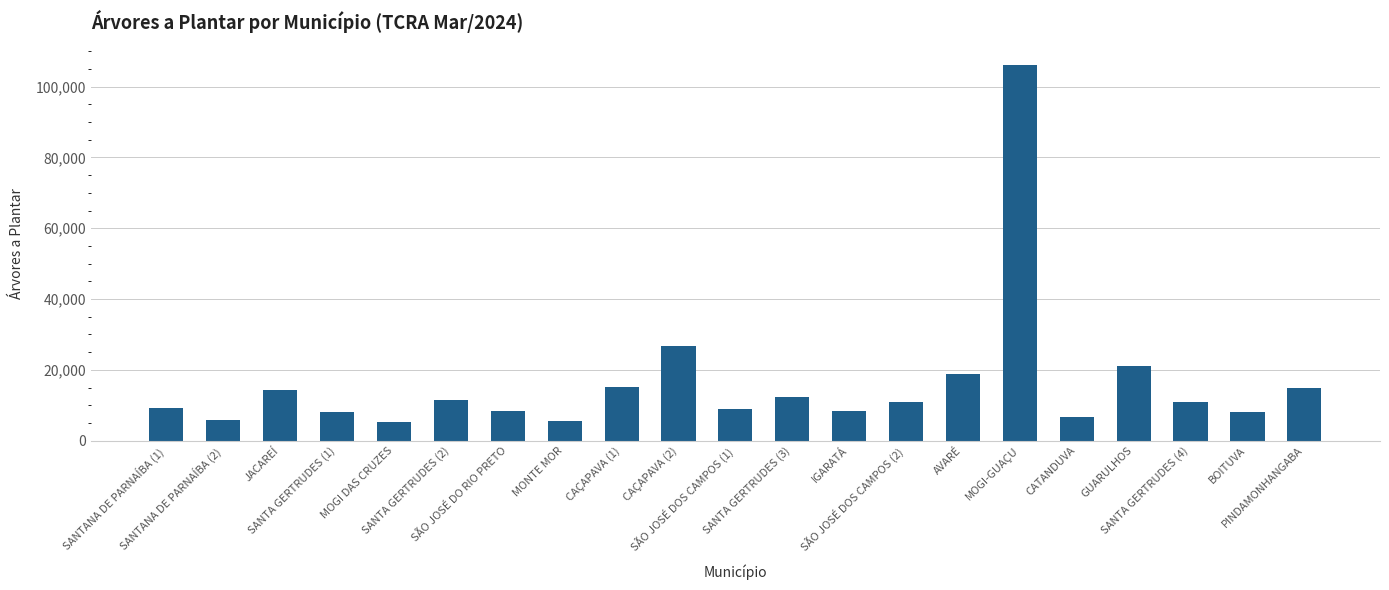

What is the average value?

16088